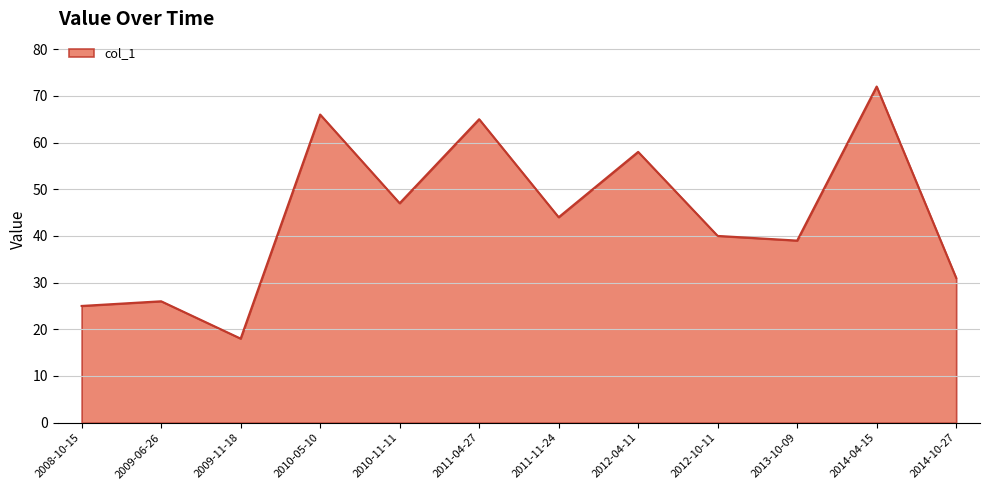

Rank the categories by value from highest to lowest.

2014-04-15, 2010-05-10, 2011-04-27, 2012-04-11, 2010-11-11, 2011-11-24, 2012-10-11, 2013-10-09, 2014-10-27, 2009-06-26, 2008-10-15, 2009-11-18